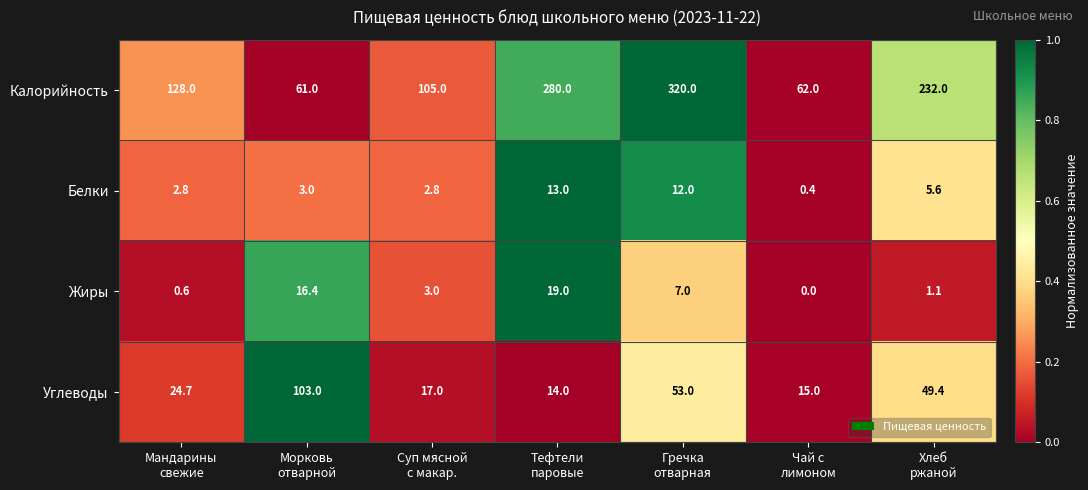

Which series has the largest total across all categories?

Калорийность